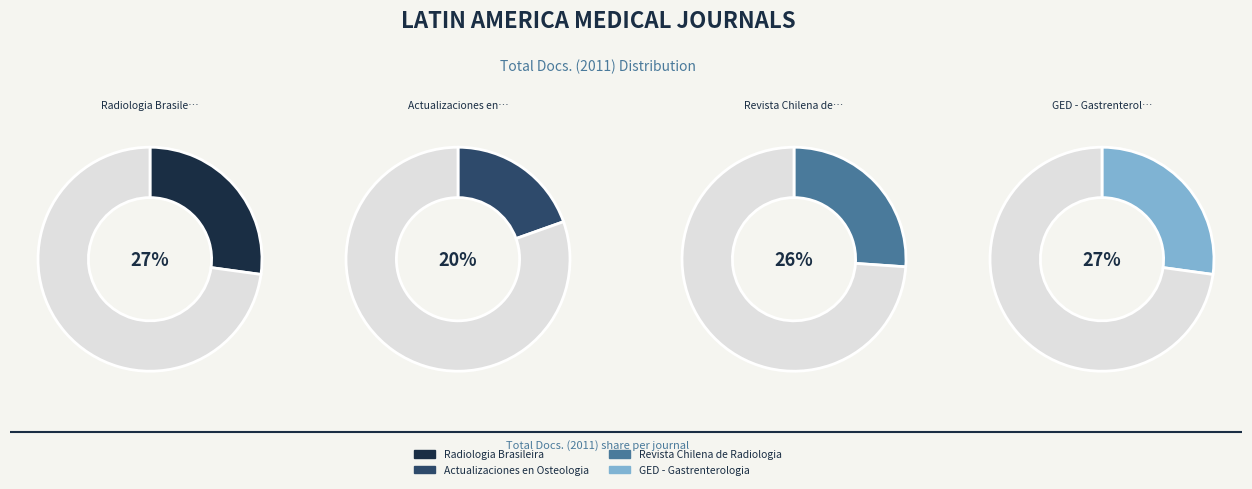

Between GED - Gastrenterologia and Revista Chilena de Radiologia, which is larger?

GED - Gastrenterologia